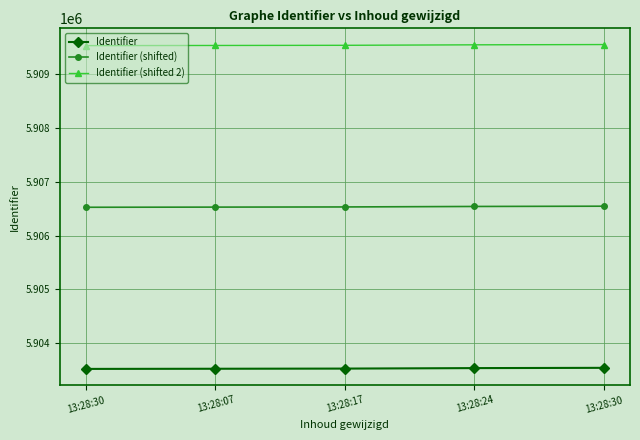

What value does the Identifier series have at 13:28:24?

5903539